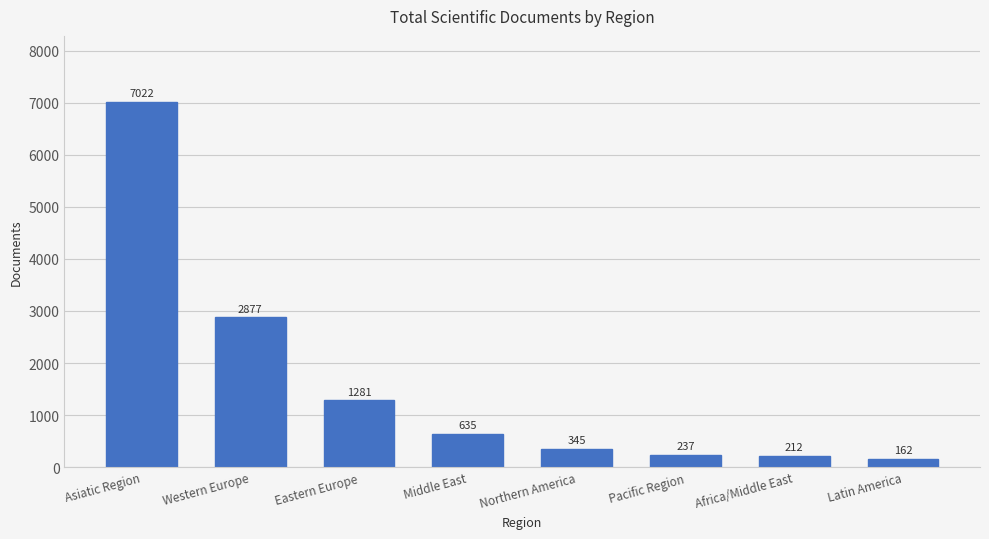

What is the difference between the second highest and second lowest values?

2665